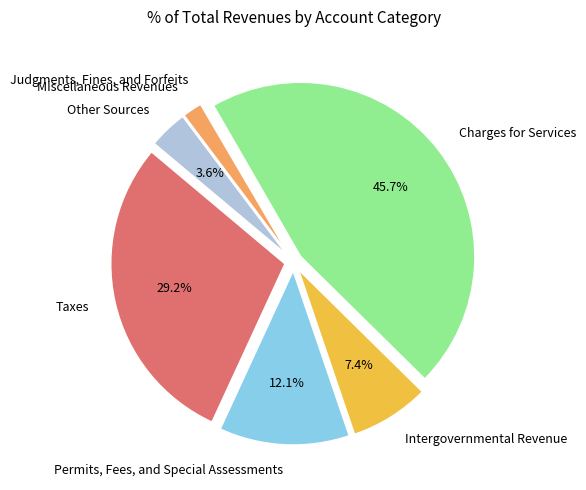

Between Charges for Services and Intergovernmental Revenue, which is larger?

Charges for Services